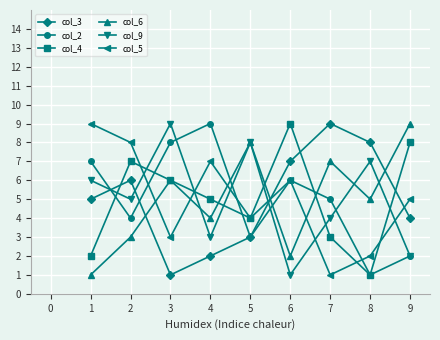

Between 5 and 6, which series saw the biggest shift?

col_9